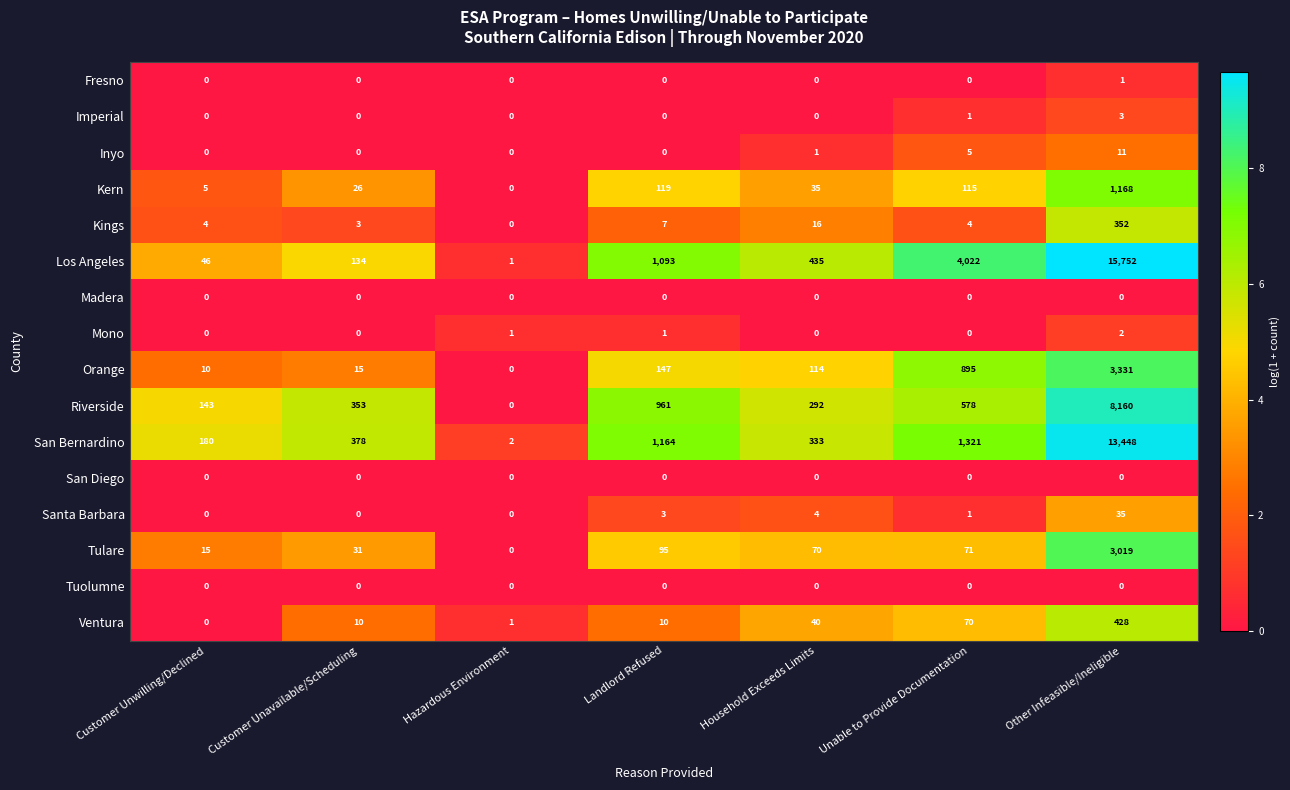

Which series has the widest spread of values?

Los Angeles